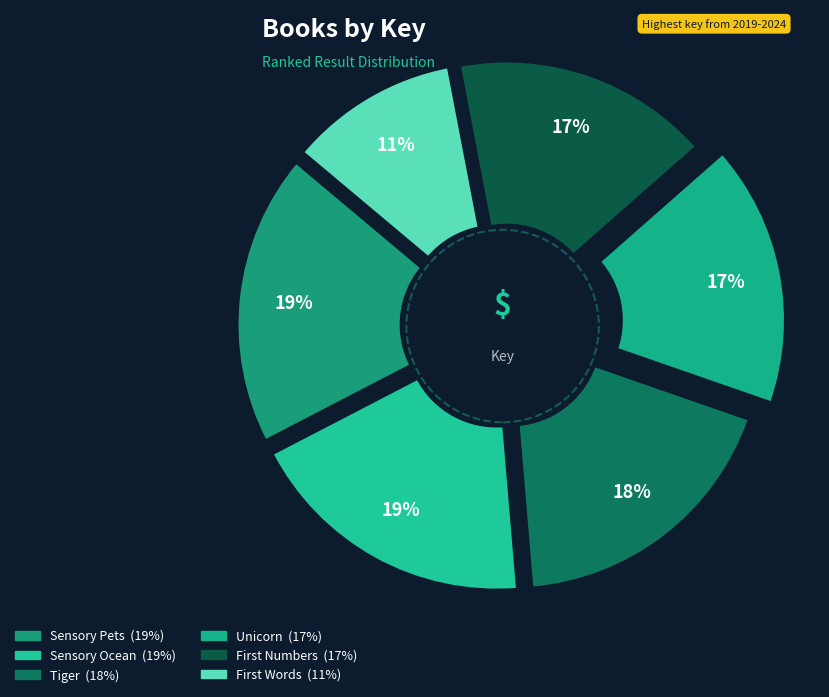

How many segments does this pie chart have?

6